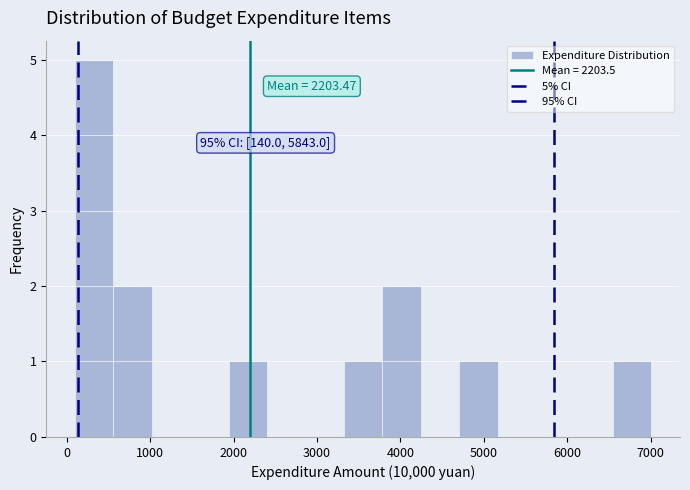

Over which range of the x-axis is the bar tallest?

100 to 600